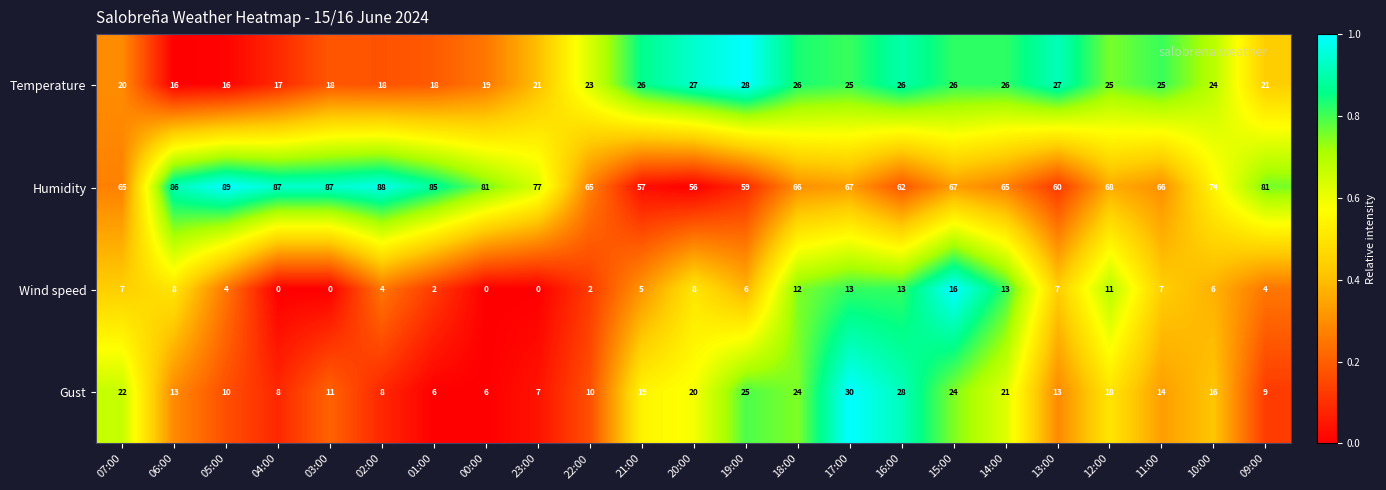

What is the total value across all series at 16:00?

129